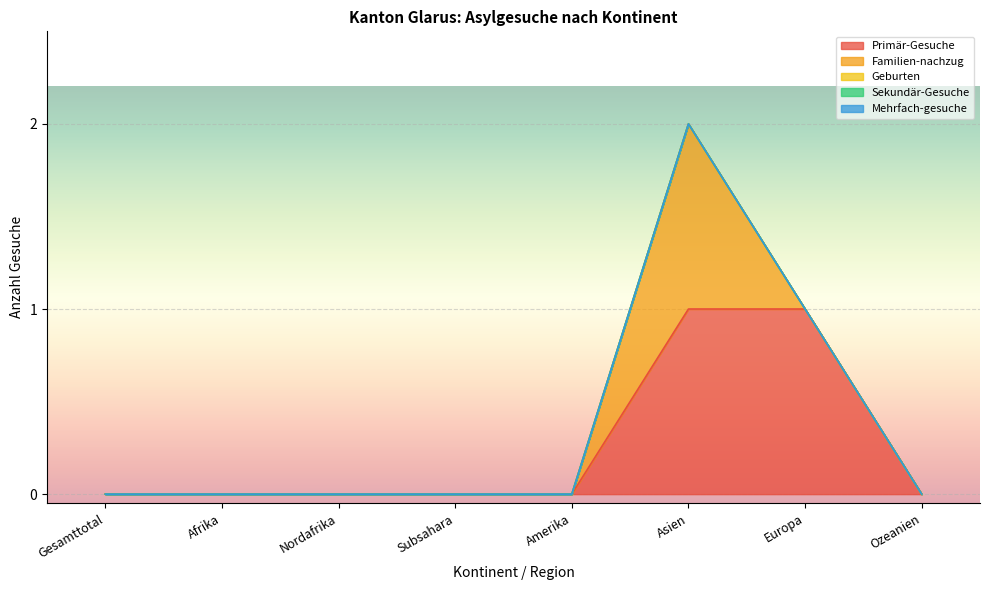

Is it true that Familien-nachzug equals 0 at Afrika?

True